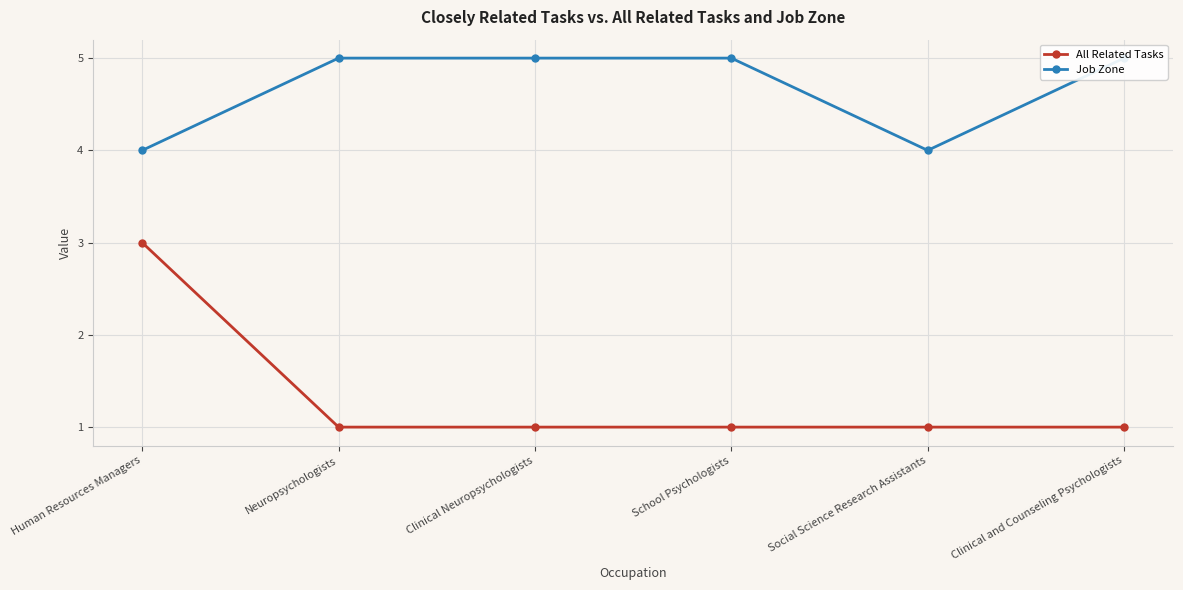

What position from the right is School Psychologists?

3